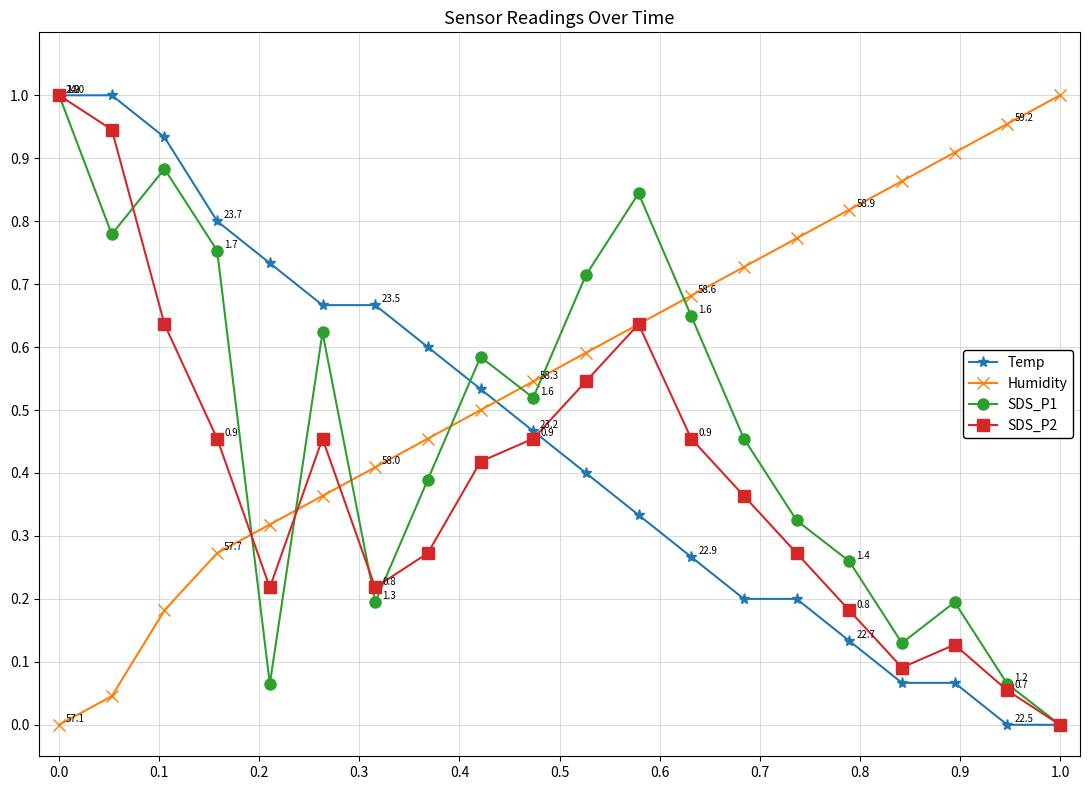

Which series has the largest total across all categories?

Humidity